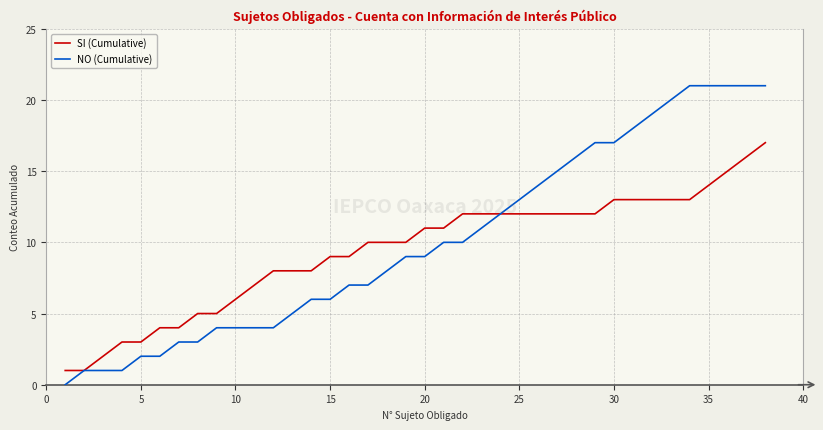

List the series in order of their peak value, lowest first.

SI (Cumulative), NO (Cumulative)